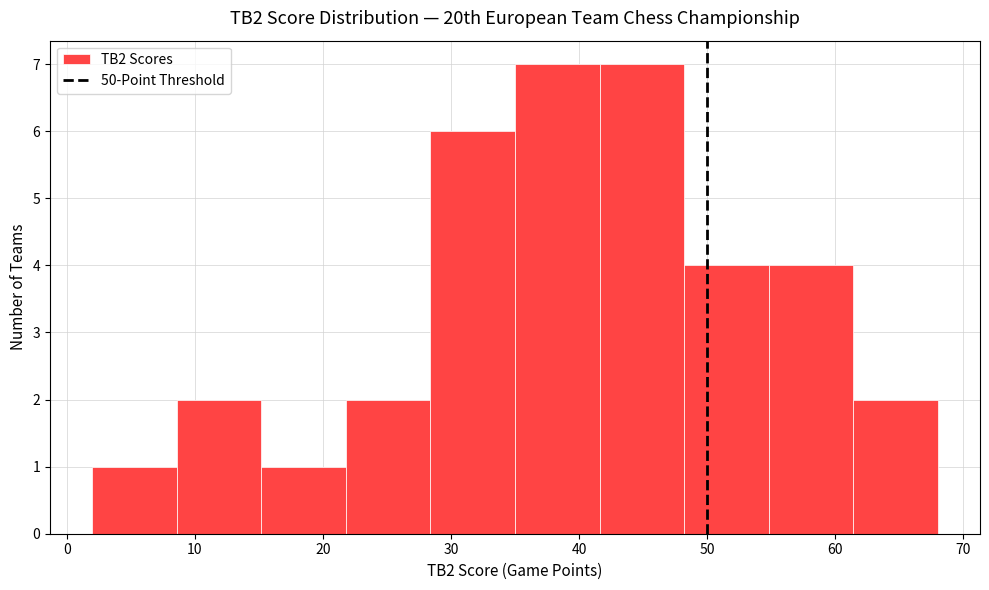

Reading left to right, transcribe this chart: for each bar, give the range it covers on the x-axis and its height. Neither the bar edges nor the heights are printed on the chart, so give them approximately, as read against the axes.

2.0 to 8.6: 1
8.6 to 15.2: 2
15.2 to 21.8: 1
21.8 to 28.4: 2
28.4 to 35.0: 6
35.0 to 41.6: 7
41.6 to 48.2: 7
48.2 to 54.8: 4
54.8 to 61.4: 4
61.4 to 68.0: 2